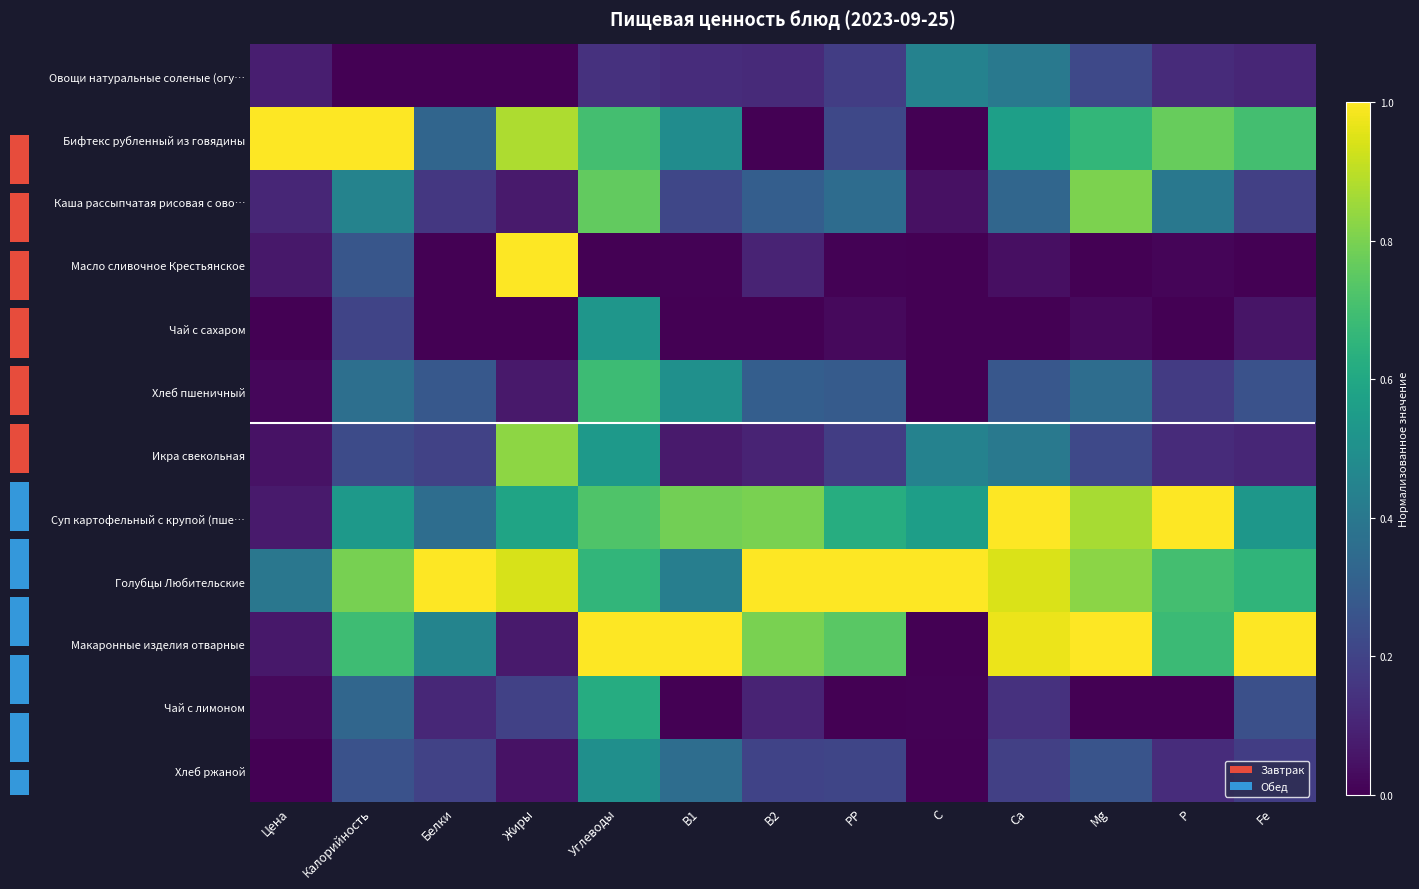

True or false: Икра свекольная has a value of 0.2 at Са.

False